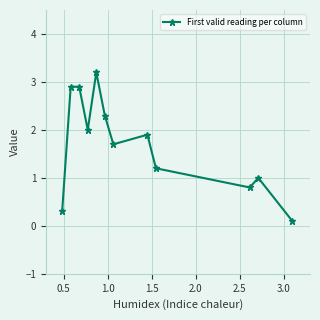

What is the greatest value displayed?

3.2